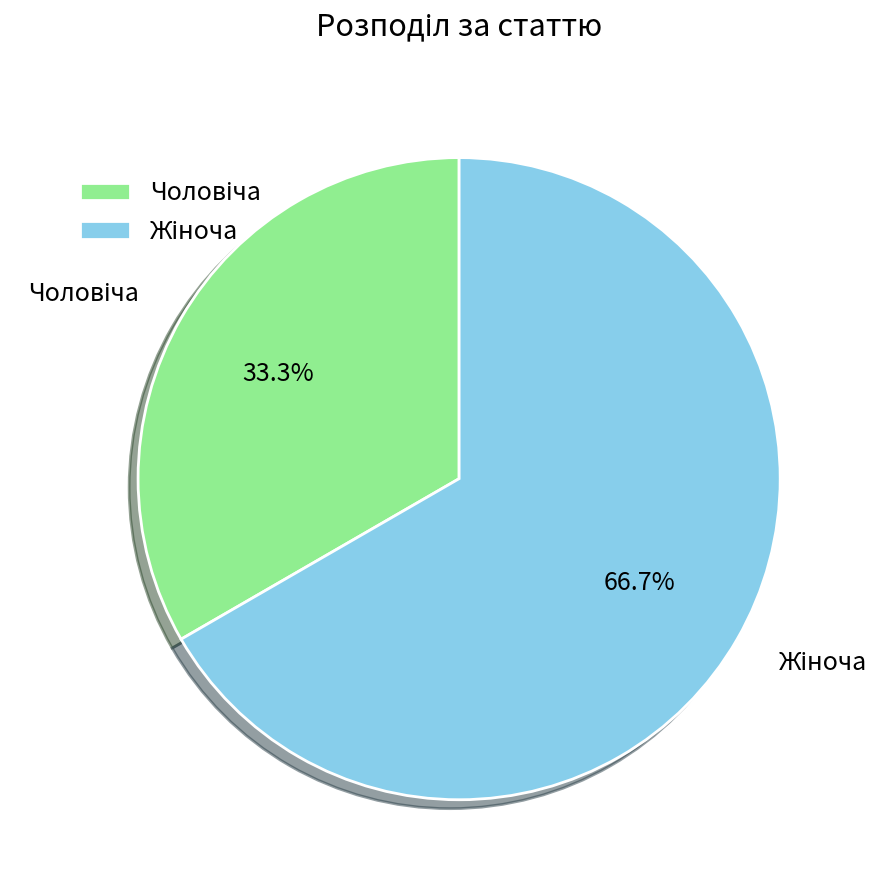

Does any single category account for the majority?

Yes